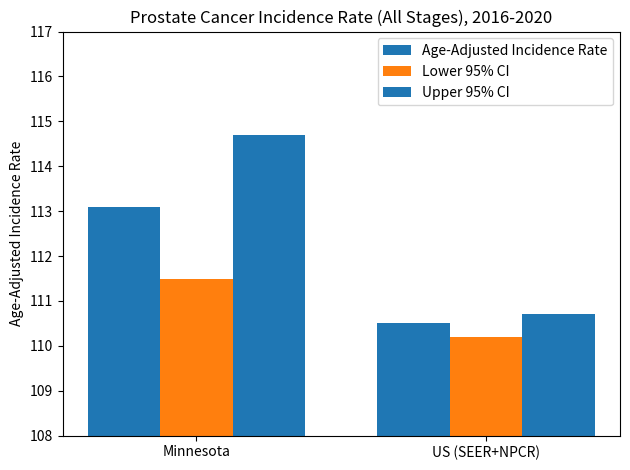

Reading left to right, transcribe all the data shown in this chart.

Age-Adjusted Incidence Rate: Minnesota=113.1	US (SEER+NPCR)=110.5
Lower 95% CI: Minnesota=111.5	US (SEER+NPCR)=110.2
Upper 95% CI: Minnesota=114.7	US (SEER+NPCR)=110.7